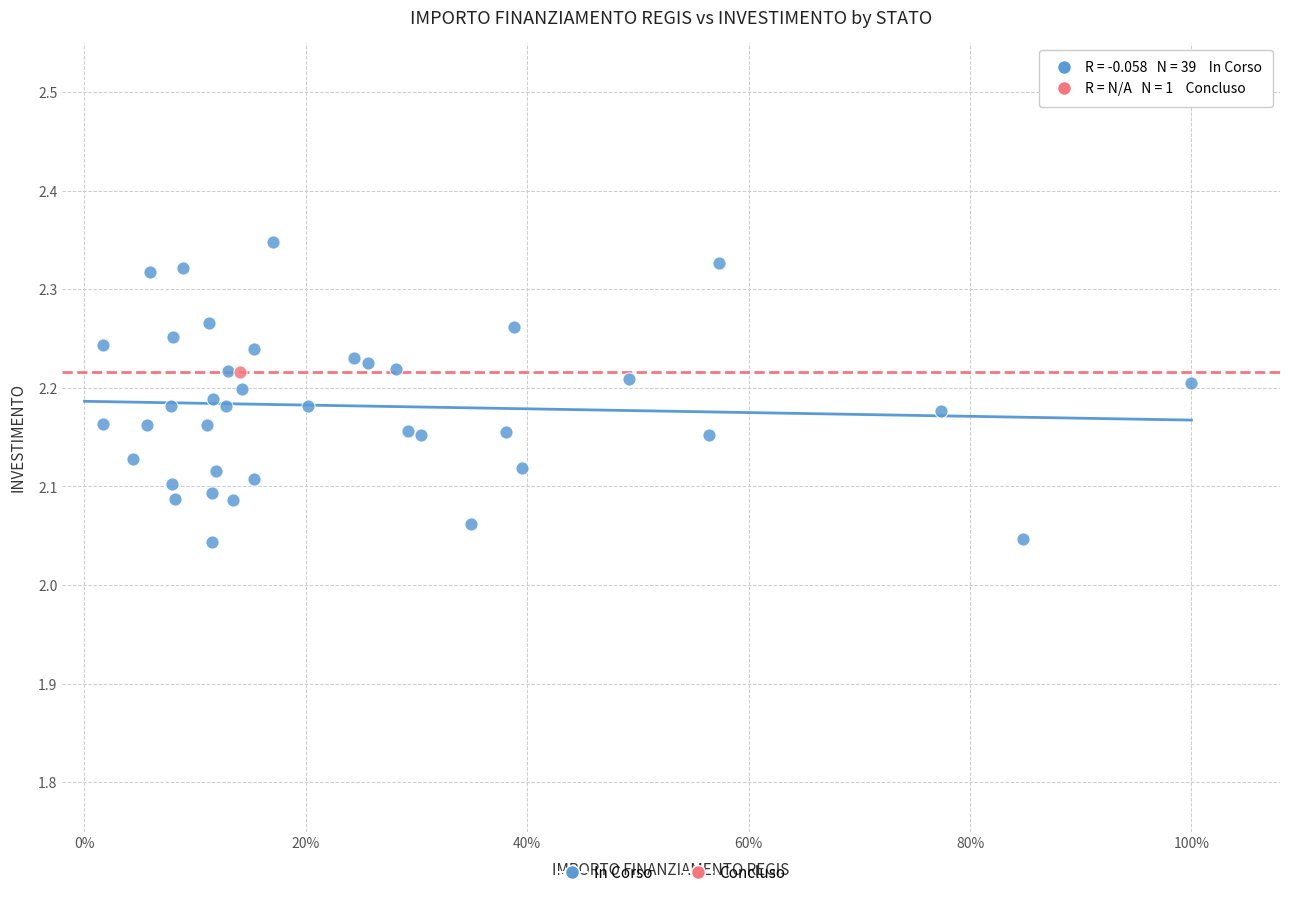

What are all the series names shown in the legend?

In Corso, Concluso